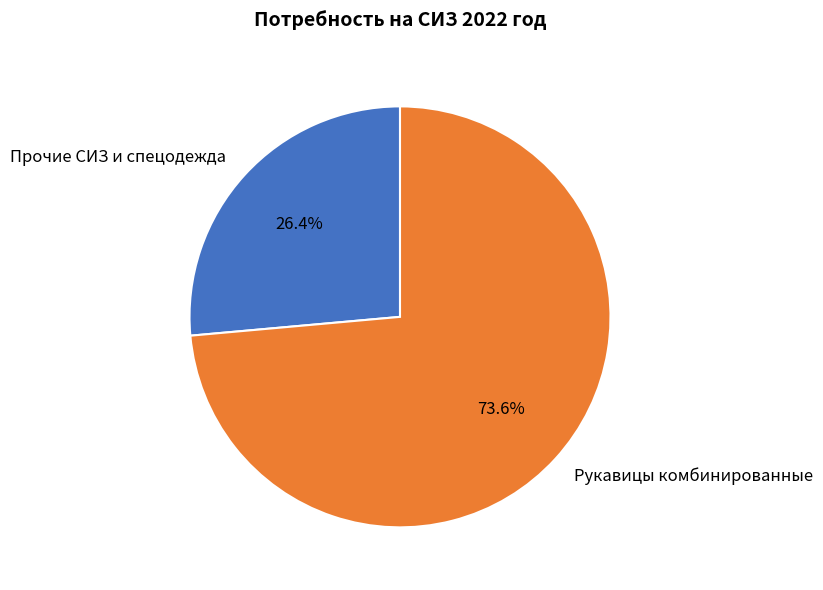

Which has a higher value, Прочие СИЗ и спецодежда or Рукавицы комбинированные?

Рукавицы комбинированные